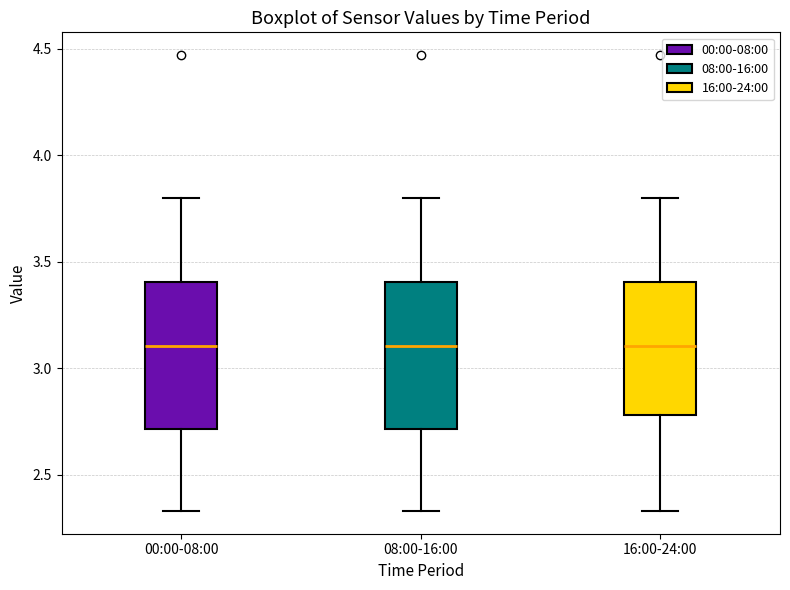

Where does the median line of the box for 16:00-24:00 sit on the y-axis? The values are not printed on the chart, so give them approximately, as read against the axis.

3.10